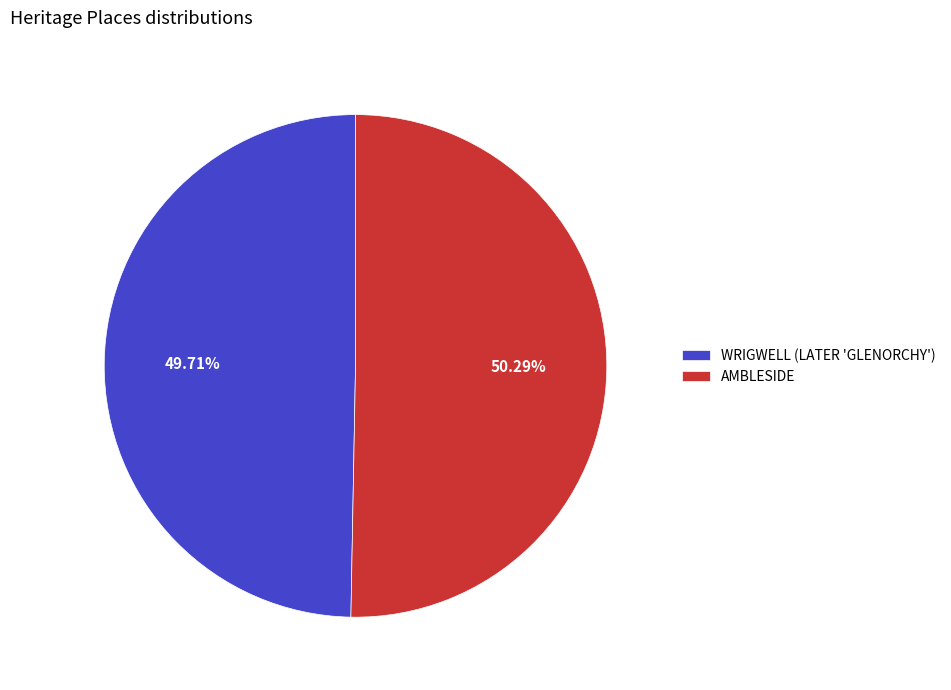

To the nearest percent, what is the average slice percentage?

50%